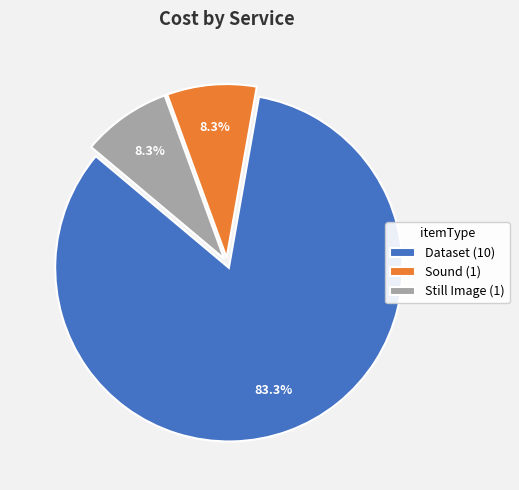

Approximately how many times larger is the value at Sound (1) compared to Still Image (1)?

1.0